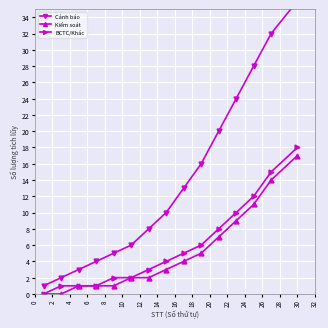

Reading left to right, transcribe all the data shown in this chart.

Cảnh báo: 1	2	3	4	5	6	8	10	13	16	20	24	28	32	36
Kiểm soát: 0	0	1	1	1	2	2	3	4	5	7	9	11	14	17
BCTC/Khác: 0	1	1	1	2	2	3	4	5	6	8	10	12	15	18